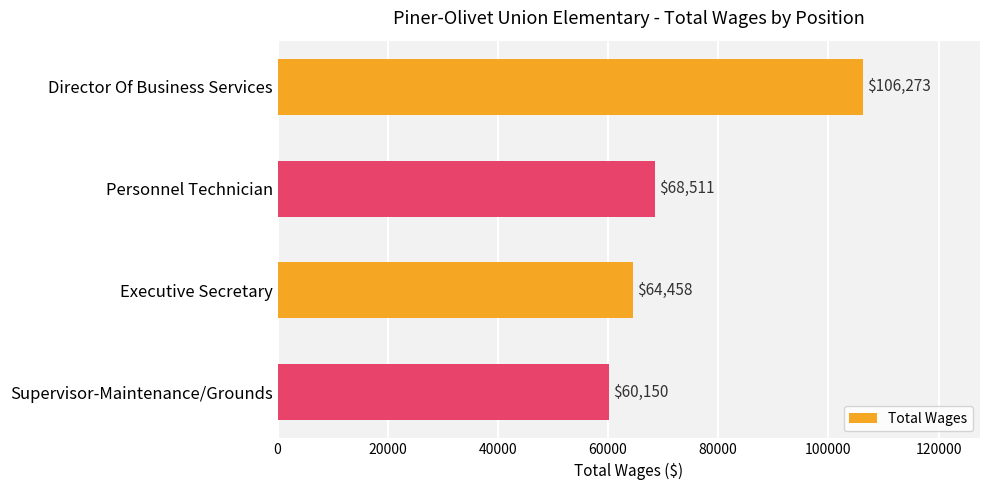

What is the label of the 4th bar from the bottom?

Director Of Business Services